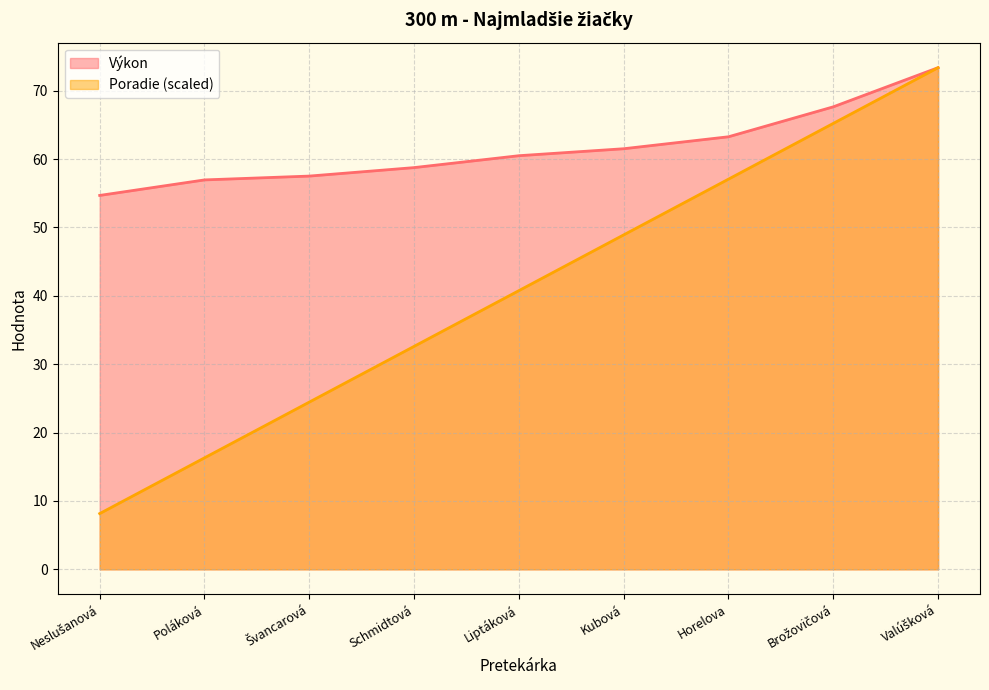

What is the difference between the maximum and minimum values in the Poradie series?

65.2